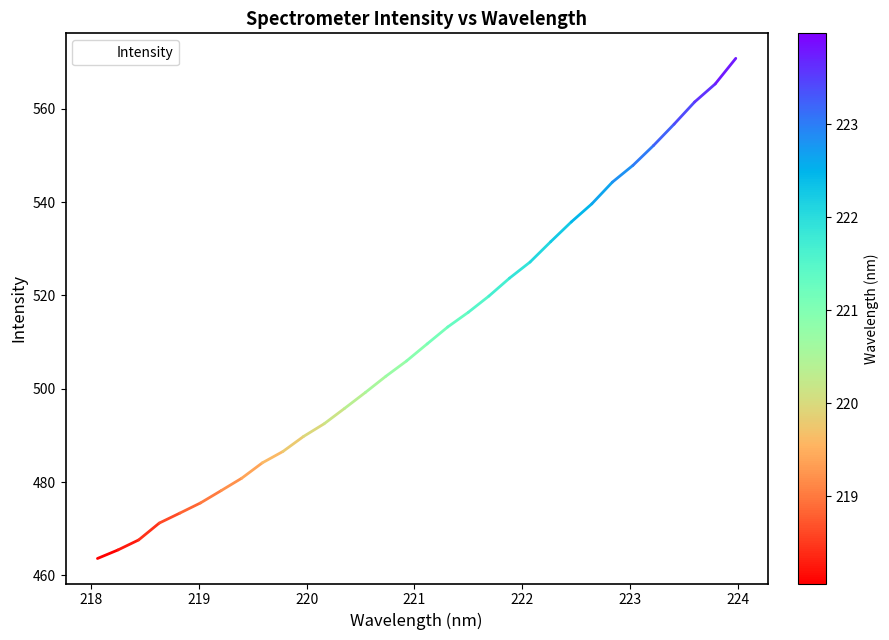

What is the maximum value shown in the chart?

570.9